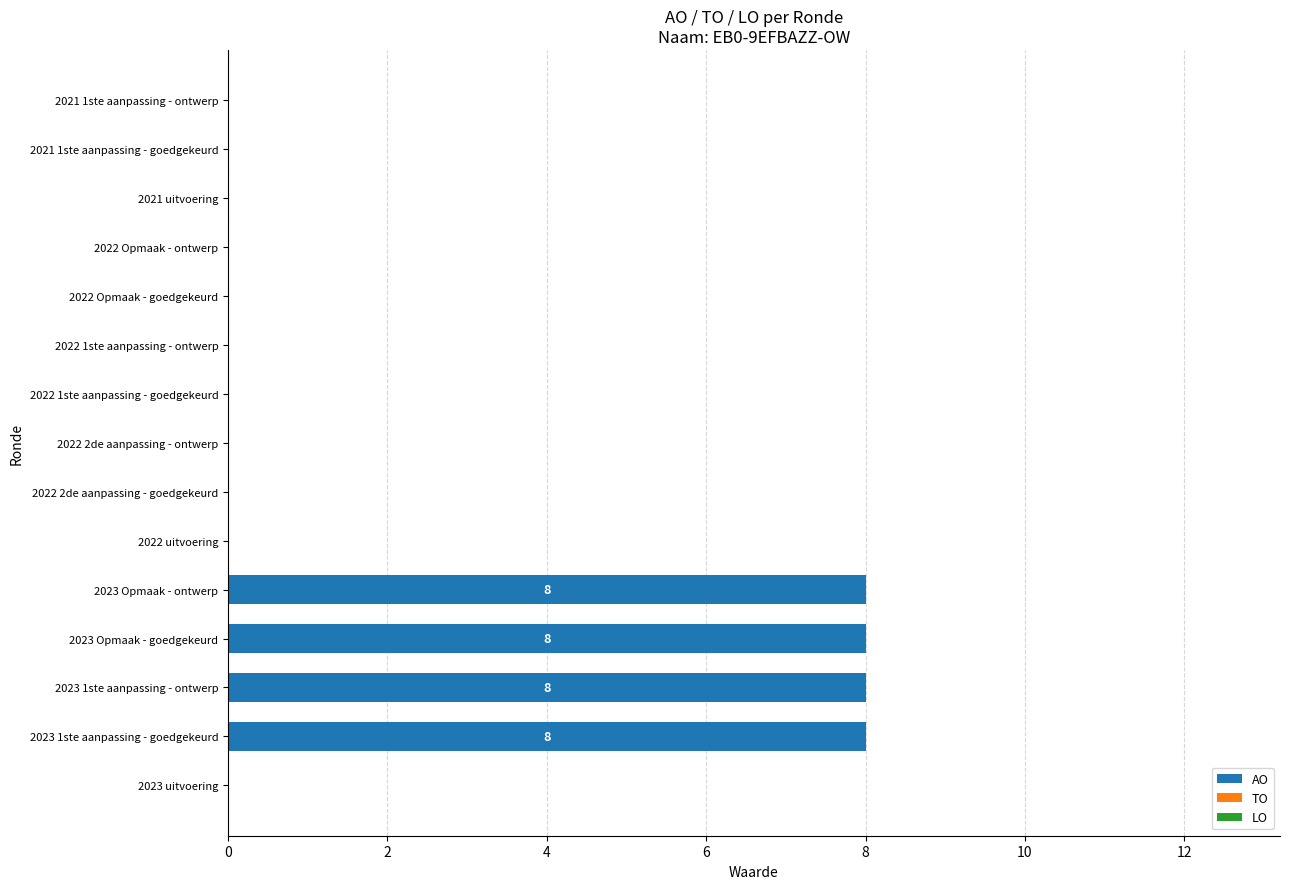

Which has a higher value, 2021 uitvoering or 2023 1ste aanpassing - ontwerp?

2023 1ste aanpassing - ontwerp